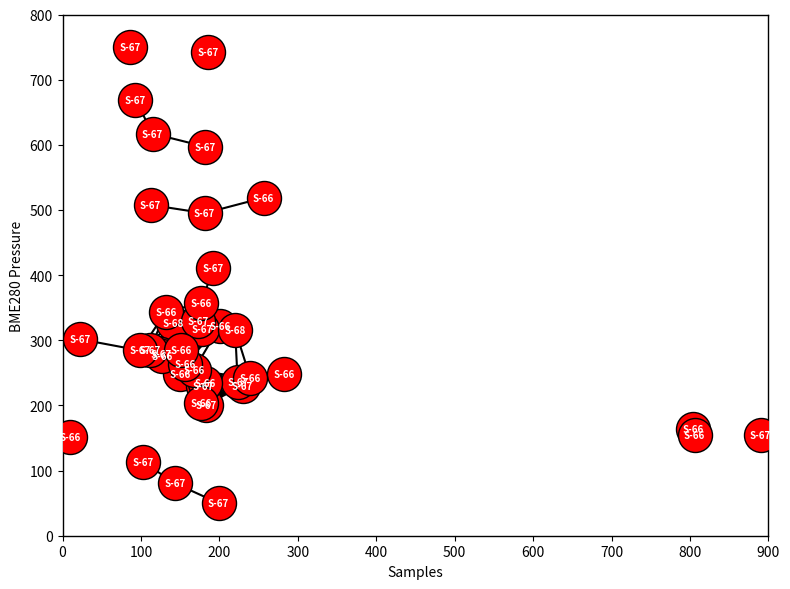

What Y value in the scatter plot is closest to 400?

410.8